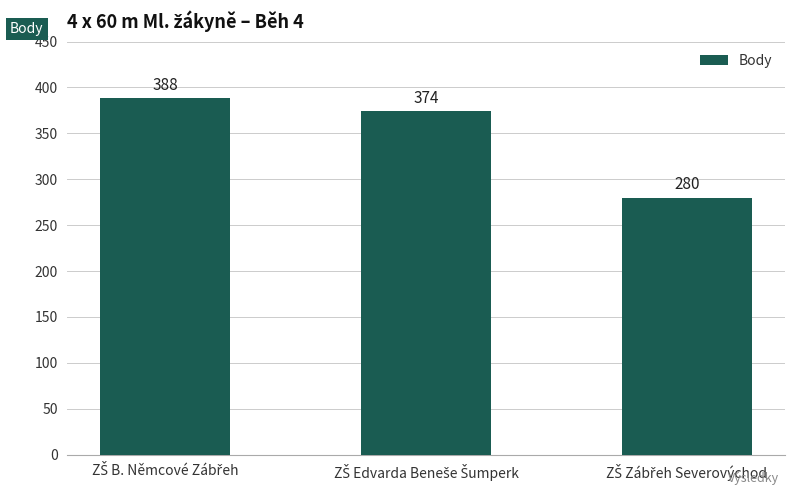

Count the values in the range 280 to 388.

3